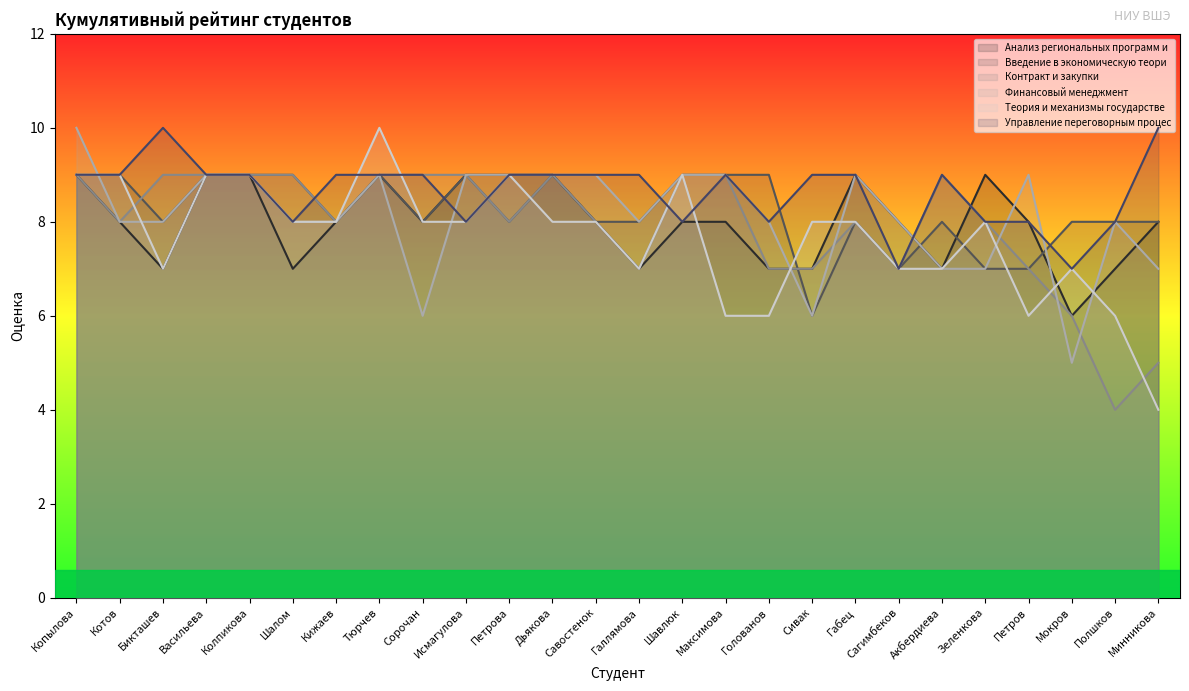

Is the value of Финансовый менеджмент at Сагимбеков greater than the value of Управление переговорным процессом at Сивак?

No